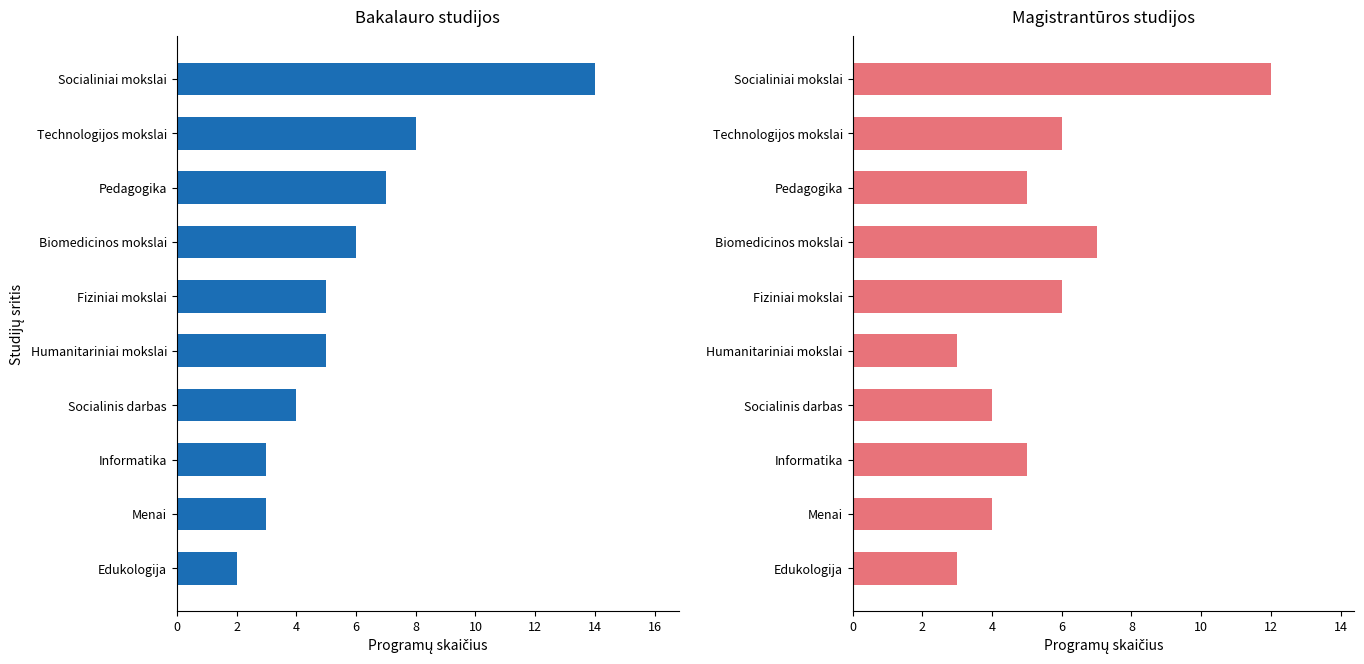

What is the average value of the Bakalauro studijos series?

6